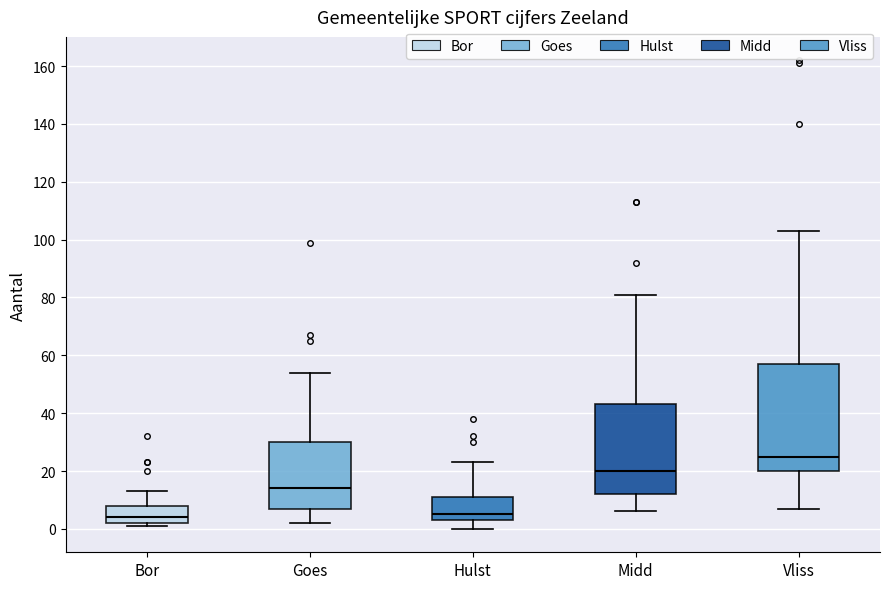

Reading left to right, transcribe this box plot: for each box, give where its median line is, the range the box spans, and where its two whiskers end, as read against the y-axis. The values are not printed on the chart, so give them approximately, as read against the axis.

Bor: median 4, box 2 to 8, whiskers 2 (just below the box's lower edge) to 14
Goes: median 14, box 8 to 30, whiskers 2 to 54
Hulst: median 6, box 4 to 12, whiskers 0 to 24
Midd: median 20, box 12 to 44, whiskers 6 to 82
Vliss: median 26, box 20 to 58, whiskers 8 to 104